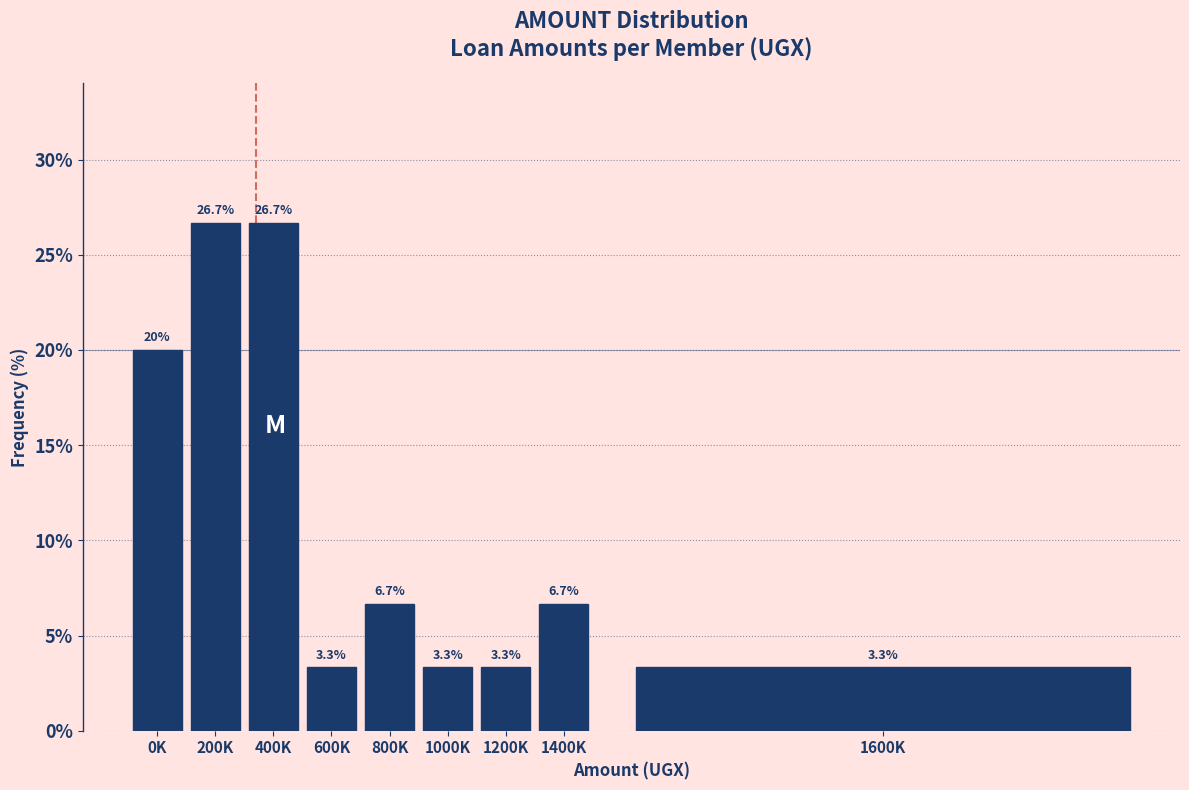

Reading left to right, list all the values displayed in this chart.

20.0	26.7	26.7	3.3	6.7	3.3	3.3	6.7	3.3